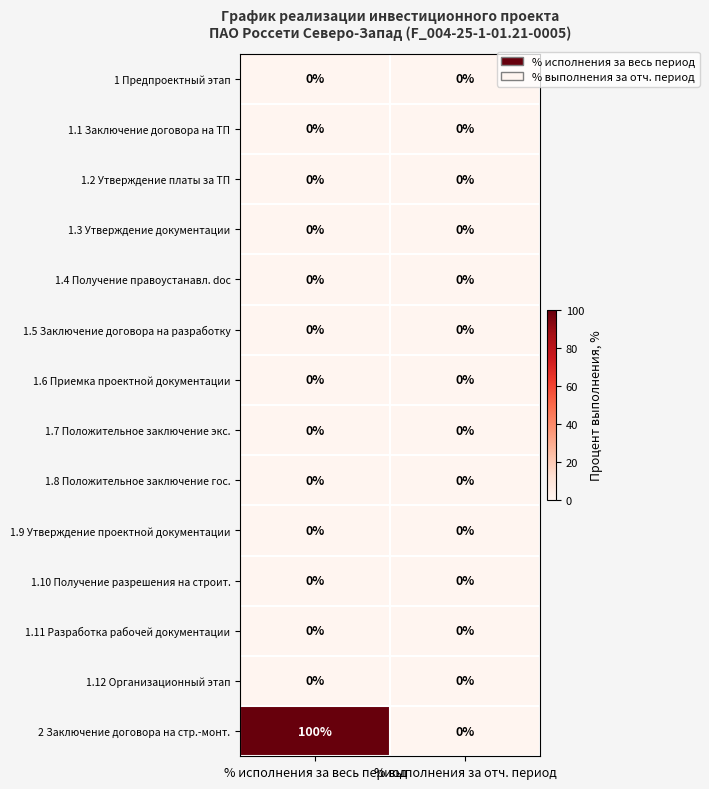

The 1.3 Утверждение документации series shows 0 at % исполнения за весь период. True or false?

True